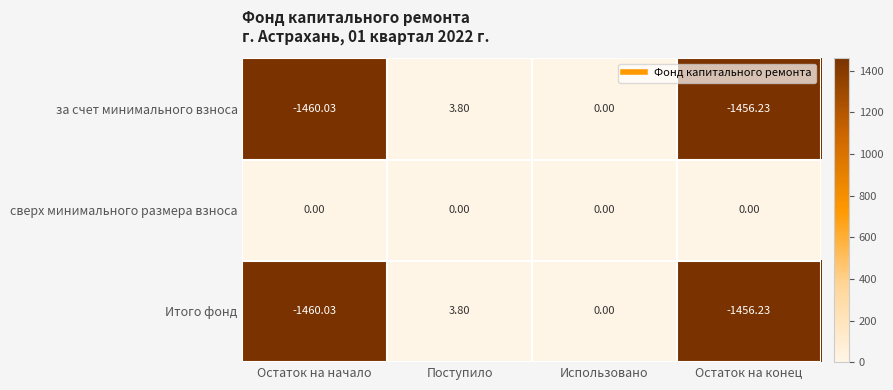

At which label is за счет минимального взноса closest to -728?

Использовано